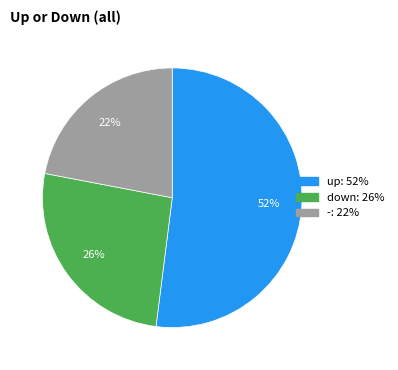

Which has a higher value, down or up?

up